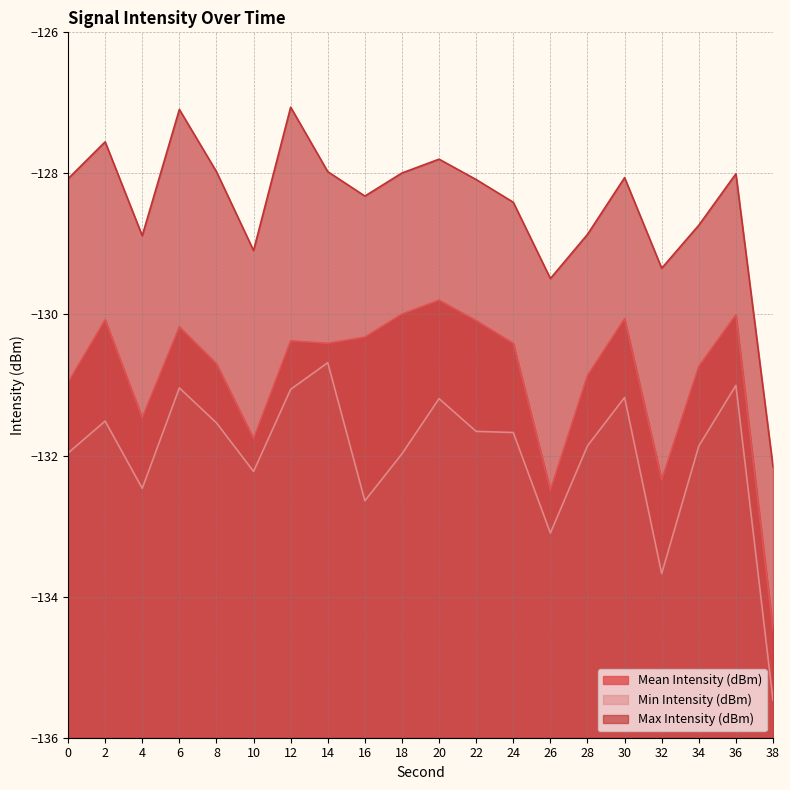

List the series in order of their overall mean, lowest first.

Min Intensity (dBm), Mean Intensity (dBm), Max Intensity (dBm)